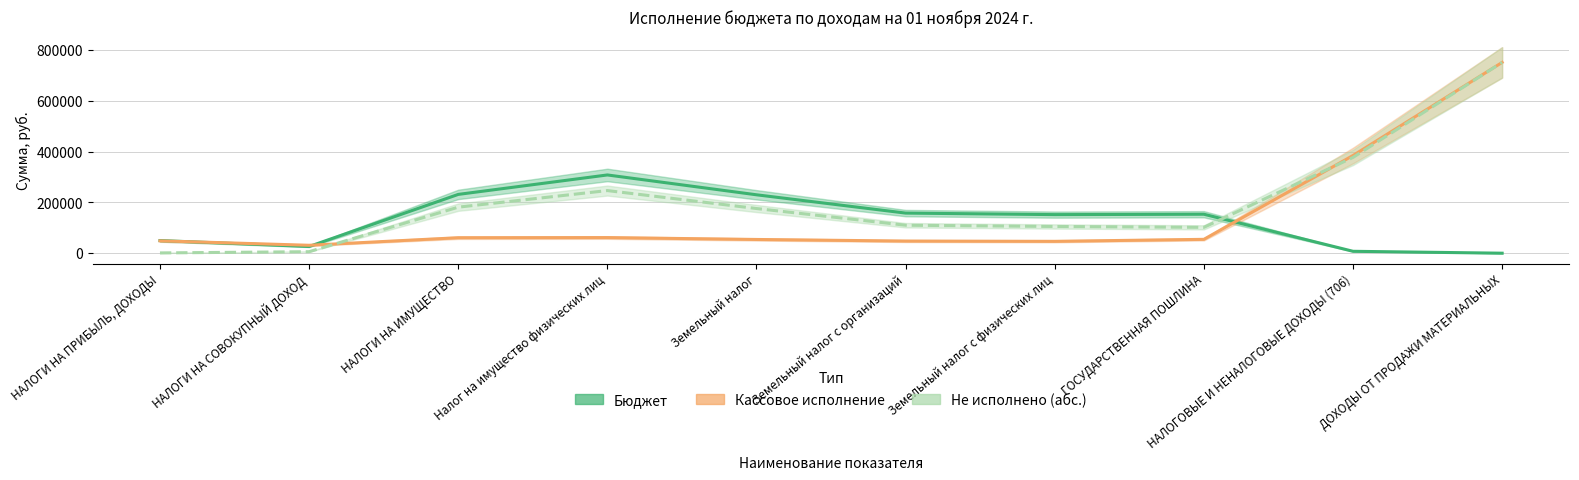

True or false: Кассовое исполнение has more than 0 interior local peaks.

True